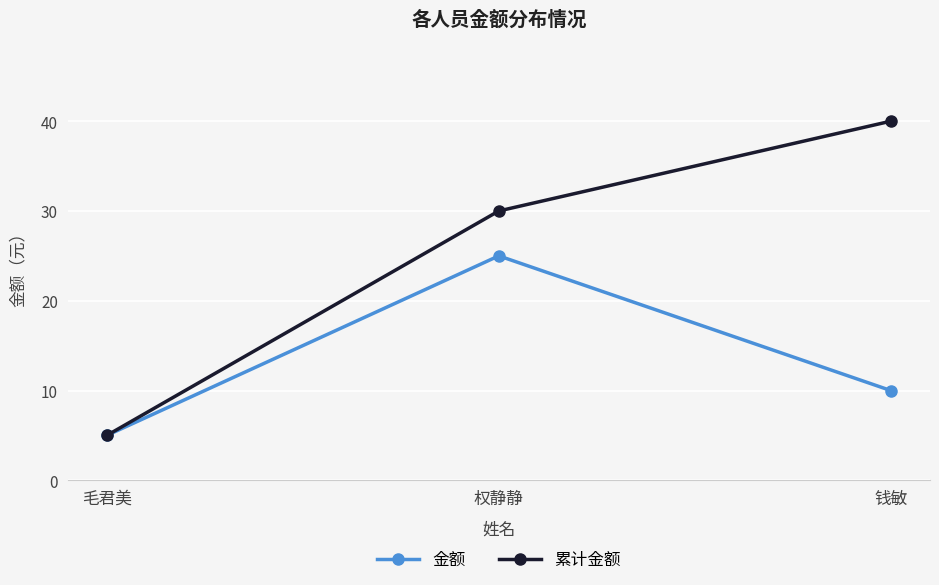

Which label corresponds to the smallest value in the chart?

毛君美